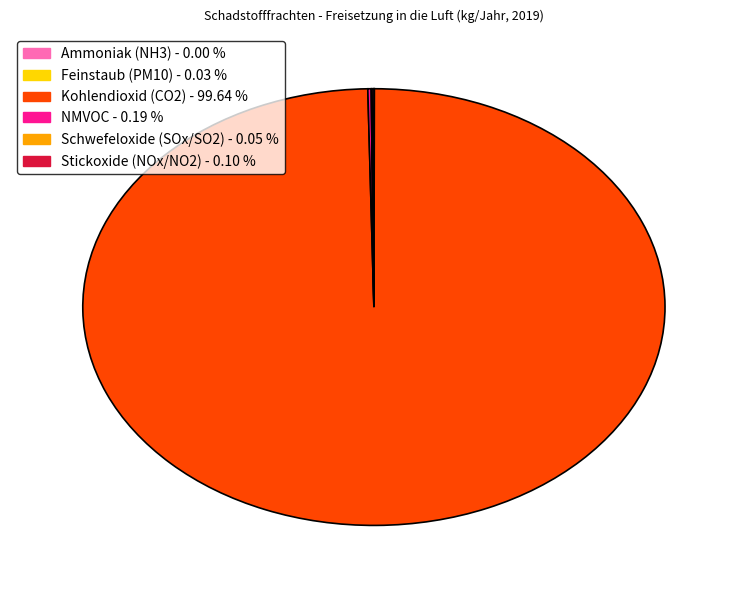

Which category has the biggest portion of the pie?

Kohlendioxid (CO2) - 99.64 %